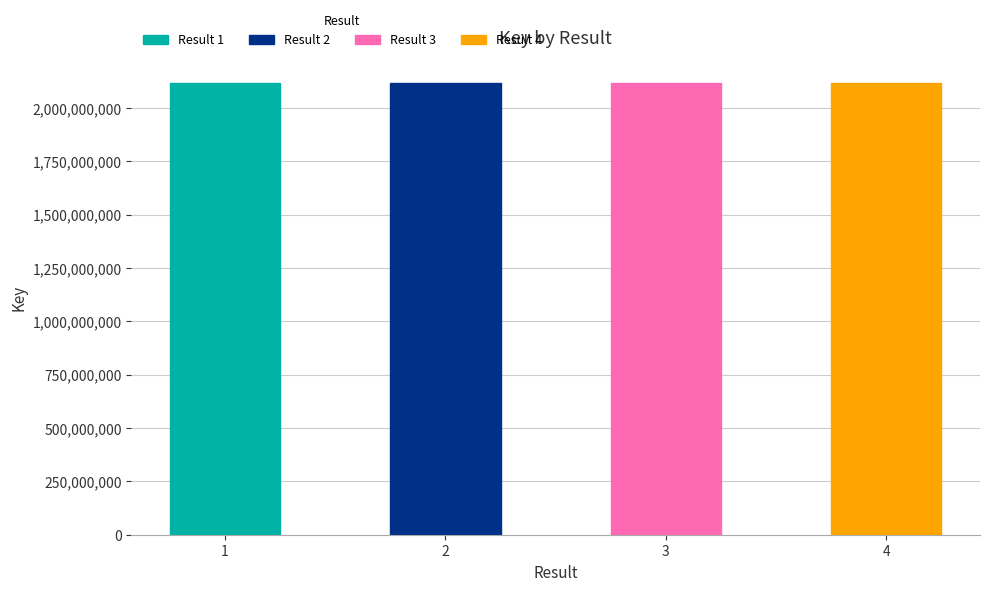

Does the chart contain stacked bars?

No